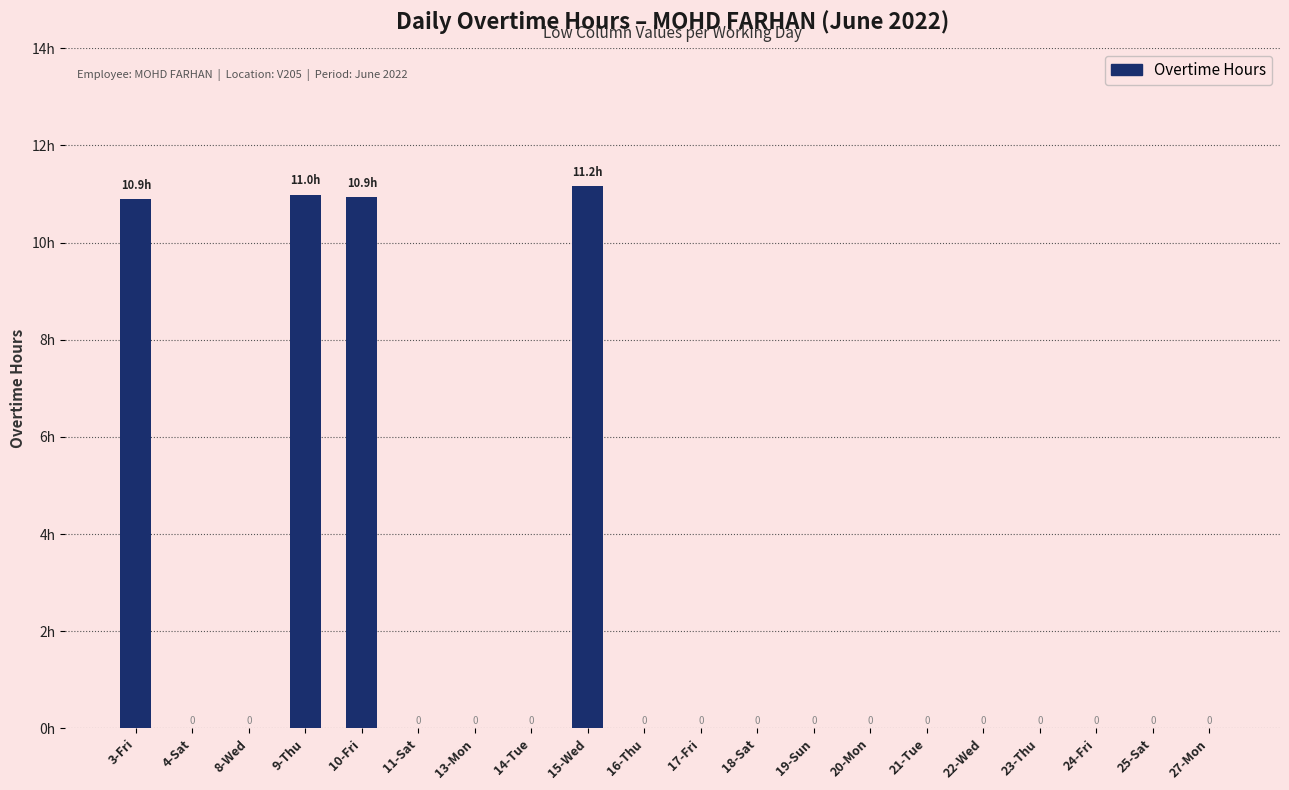

What is the label of the 6th bar from the left?

11-Sat